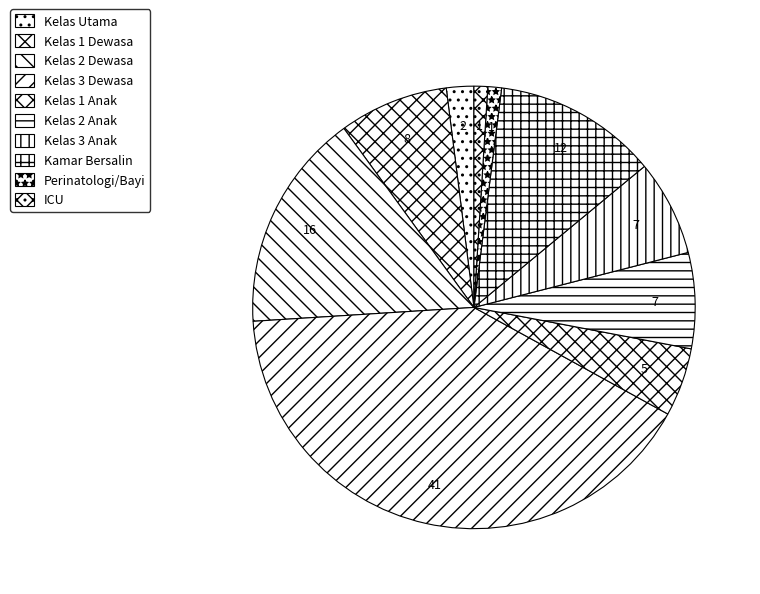

Does Kamar Bersalin represent more than half of the total?

No